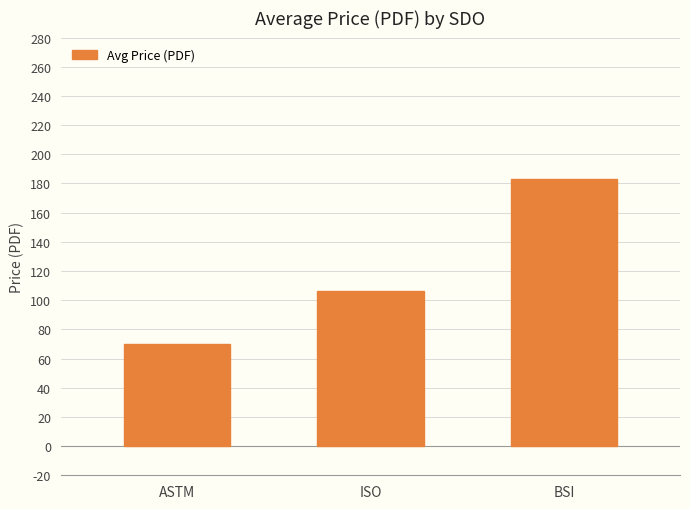

What is the difference between the values at ISO and ASTM?

36.2